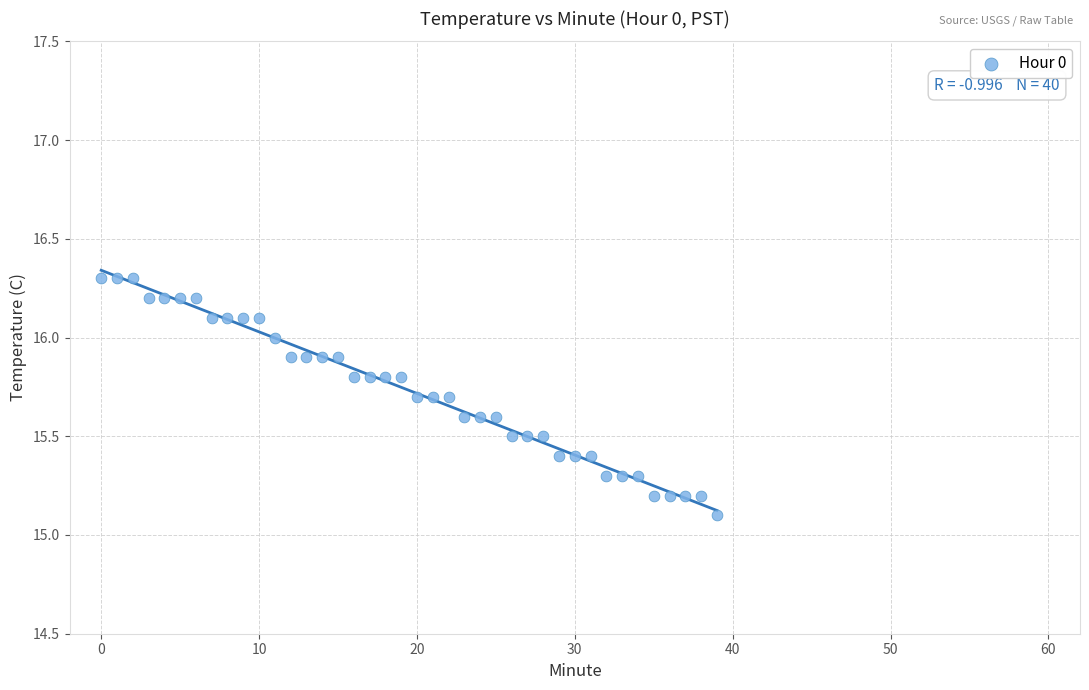

What is the range of Y values (max minus min)?

1.2